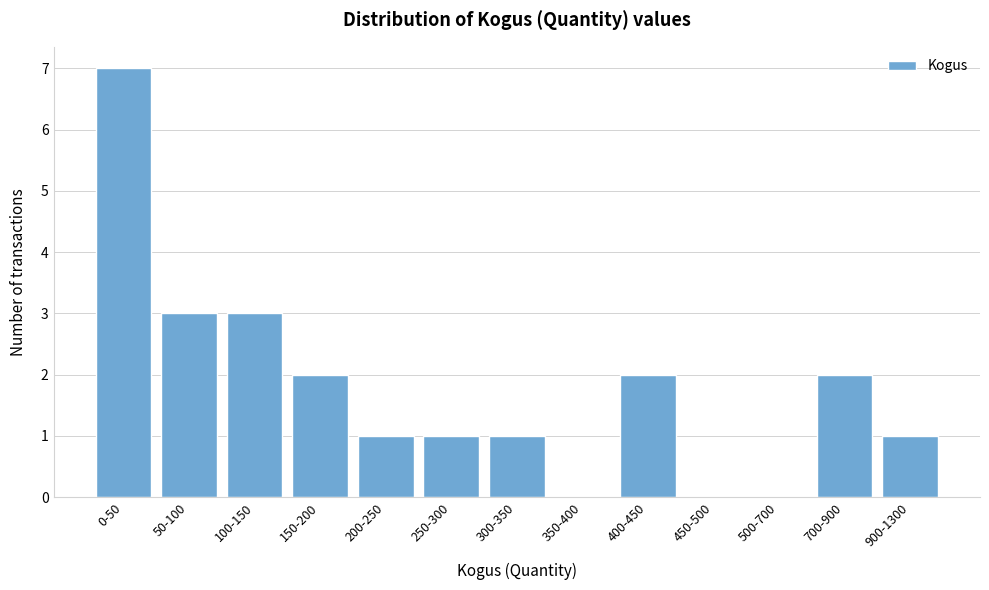

Reading left to right, extract all data points from this chart.

0-50=7	50-100=3	100-150=3	150-200=2	200-250=1	250-300=1	300-350=1	350-400=0	400-450=2	450-500=0	500-700=0	700-900=2	900-1300=1